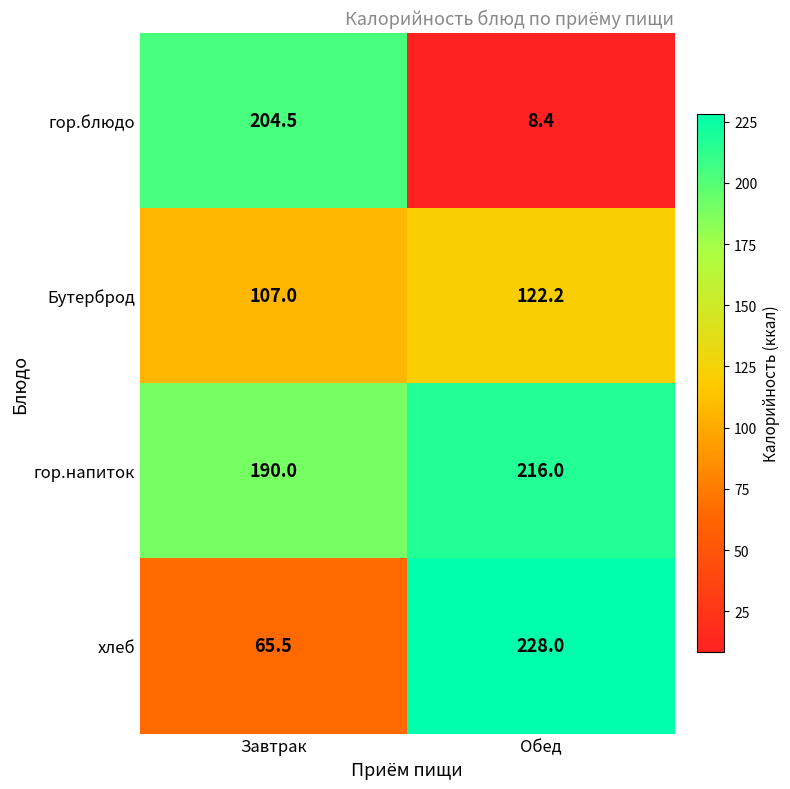

Reading left to right, list all the values displayed in this chart.

гор.блюдо: 204.5	8.4
Бутерброд: 107.0	122.2
гор.напиток: 190.0	216.0
хлеб: 65.5	228.0